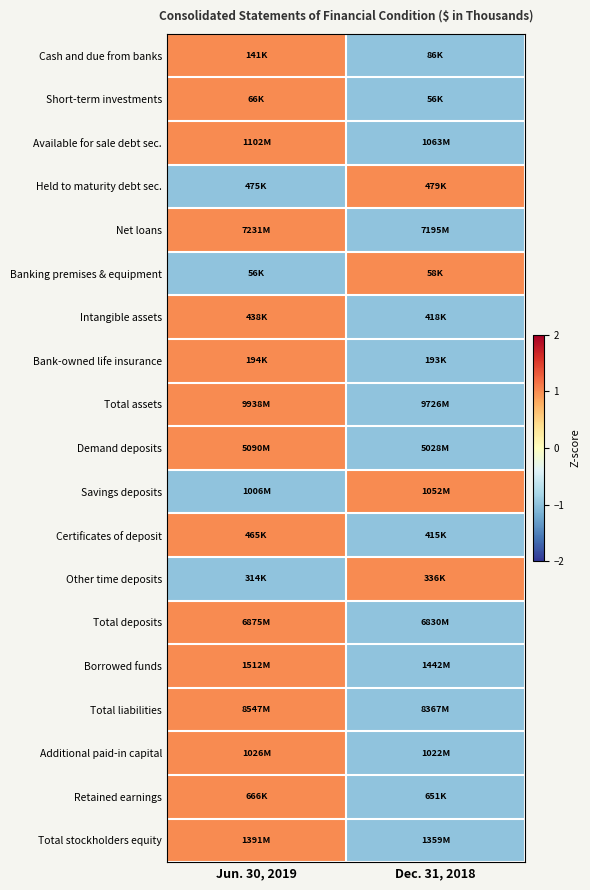

Which has a higher value, Dec. 31, 2018 or Jun. 30, 2019?

Jun. 30, 2019